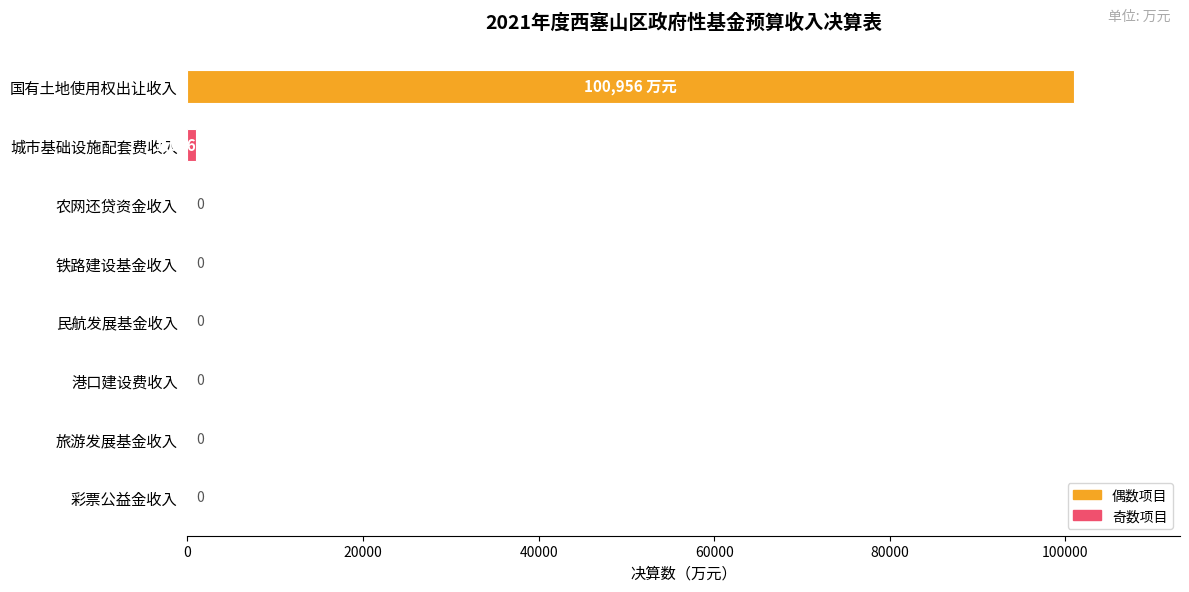

Is it true that the value at 彩票公益金收入 is 0?

True